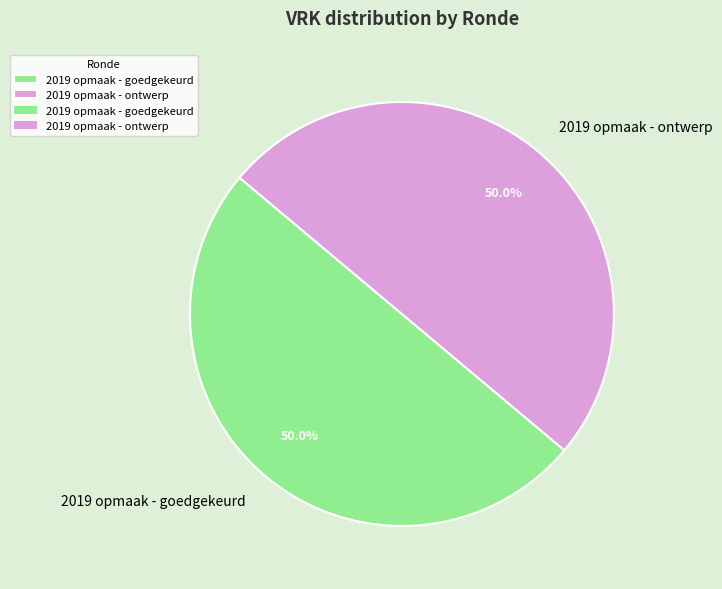

True or false: 2019 opmaak - ontwerp accounts for 50% of the total.

True